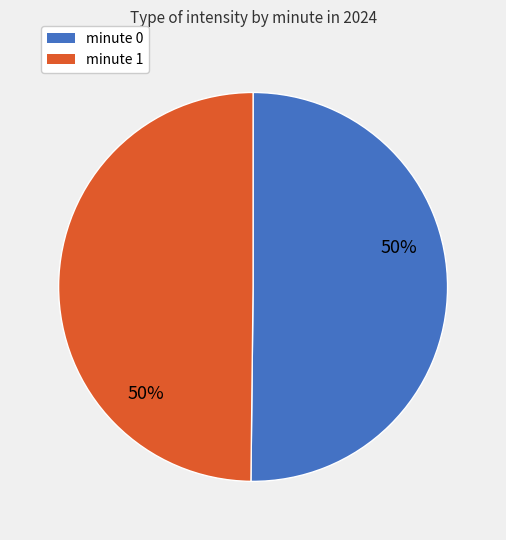

To the nearest percent, what portion does minute 1 represent?

50%